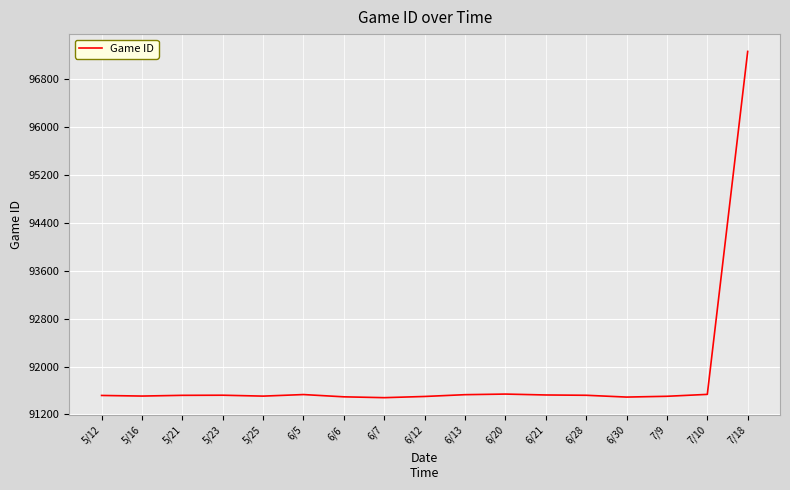

What is the change in value from 6/28 to 7/18?

+5750